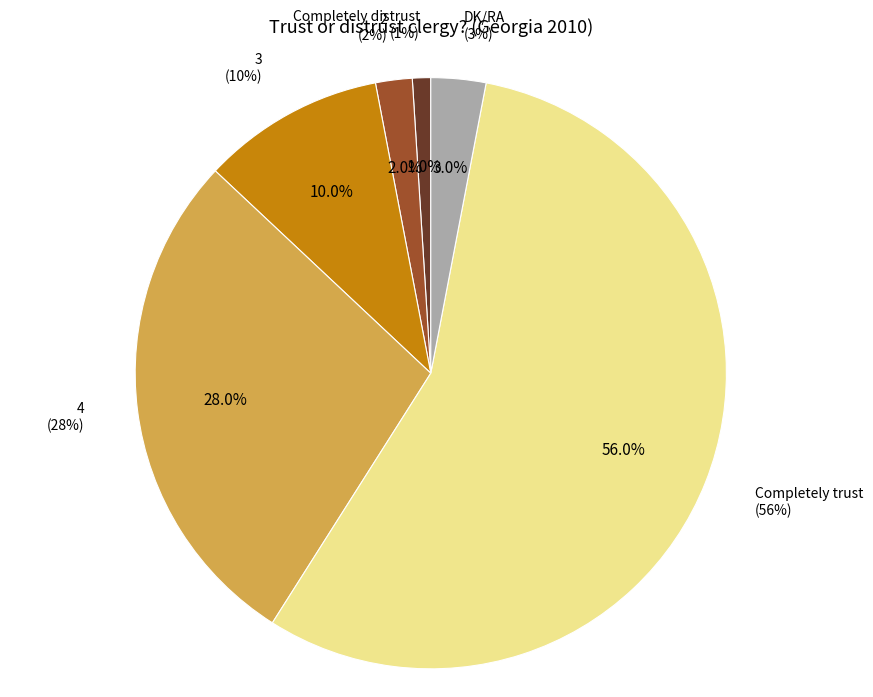

Does Completely trust account for over 50% of the chart?

Yes